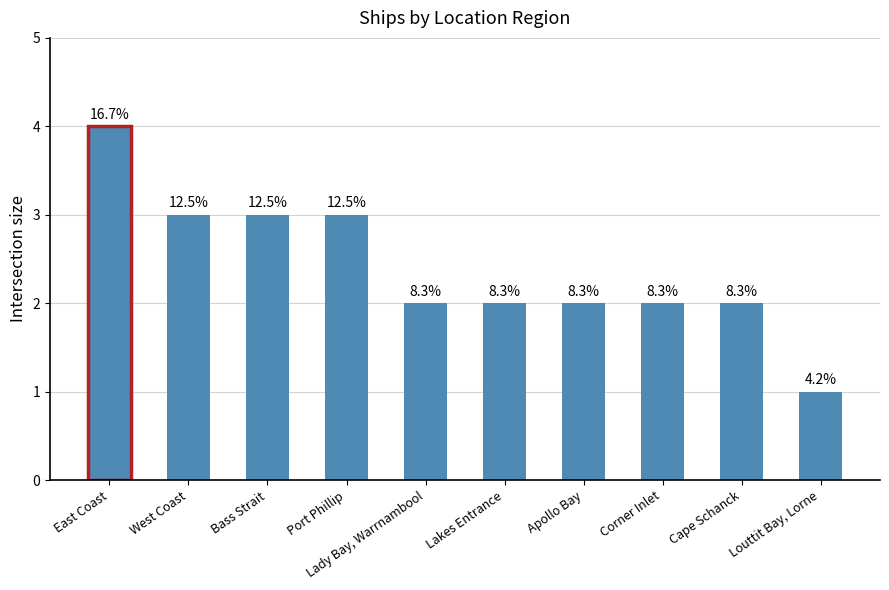

Is it true that the value at Louttit Bay, Lorne is 1?

False